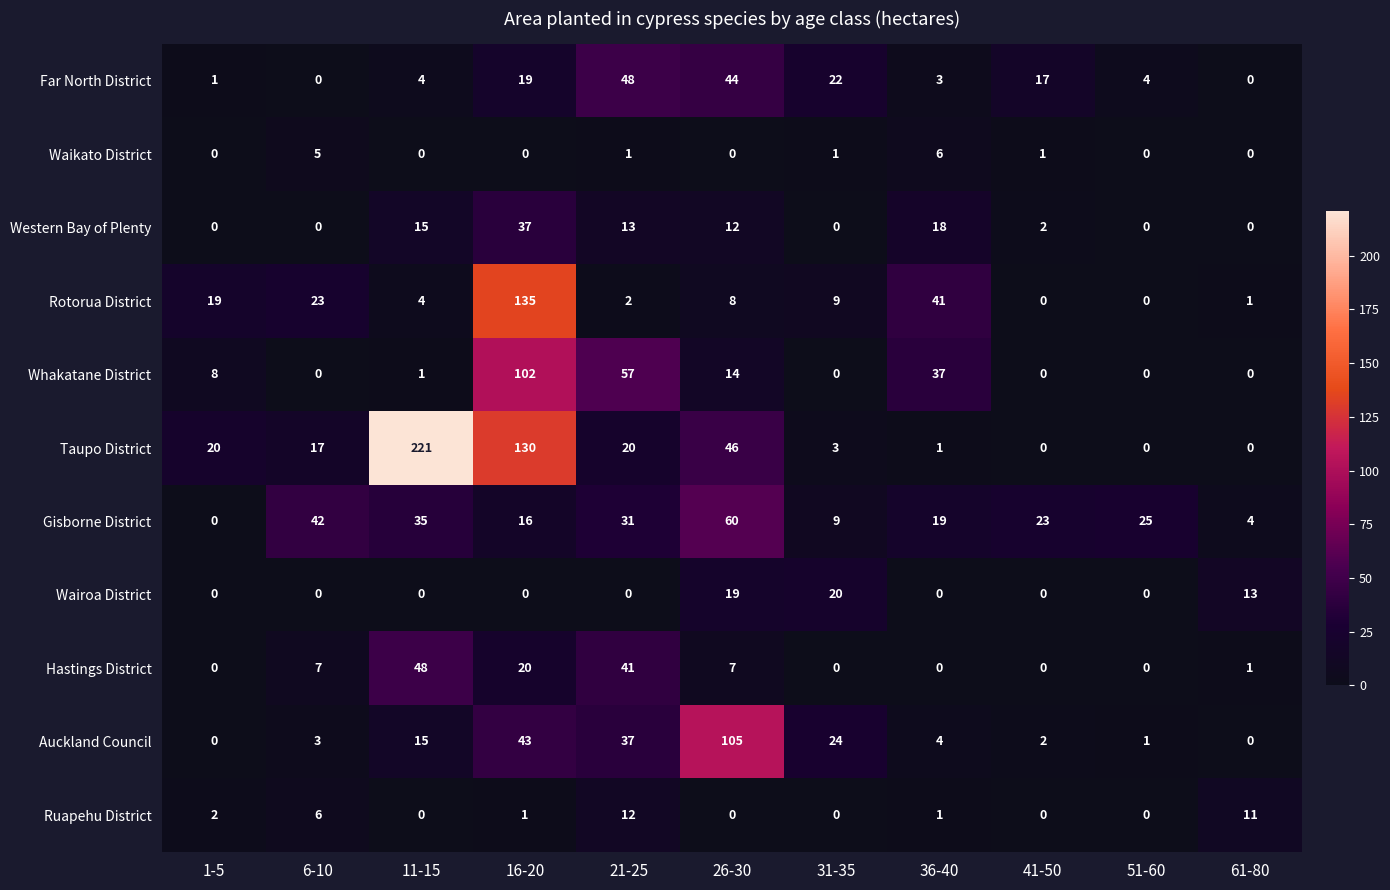

Is it true that Taupo District equals 10 at 6-10?

False